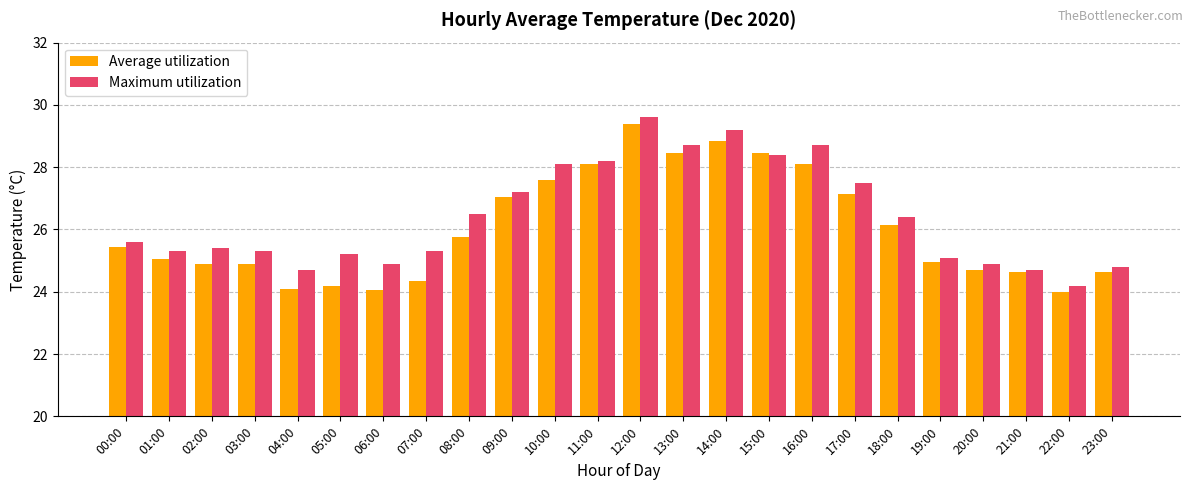

List the series in order of their peak value, highest first.

Maximum utilization, Average utilization